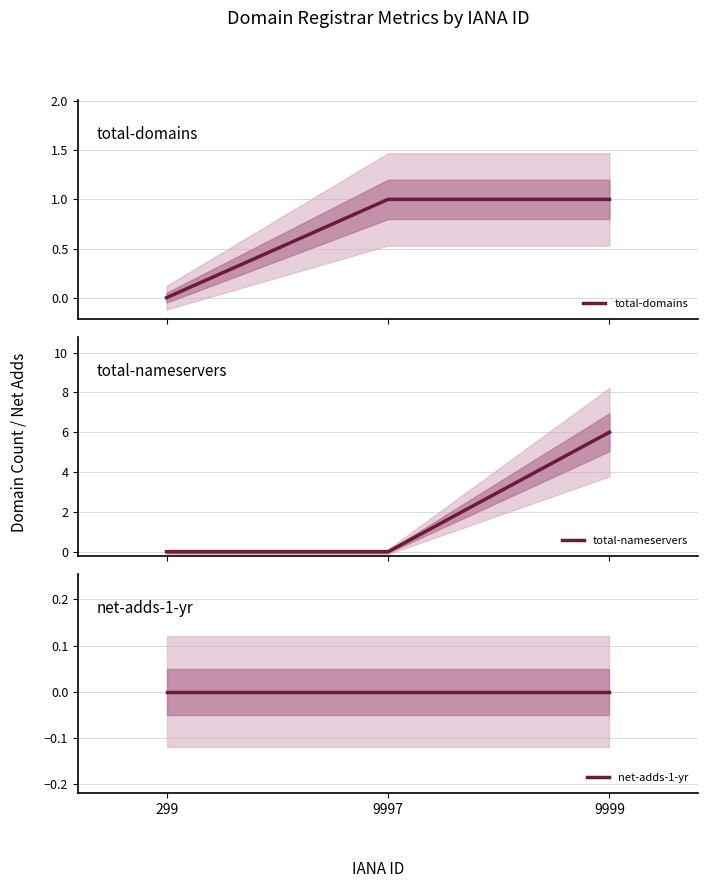

Which label corresponds to the largest value in the chart?

9999